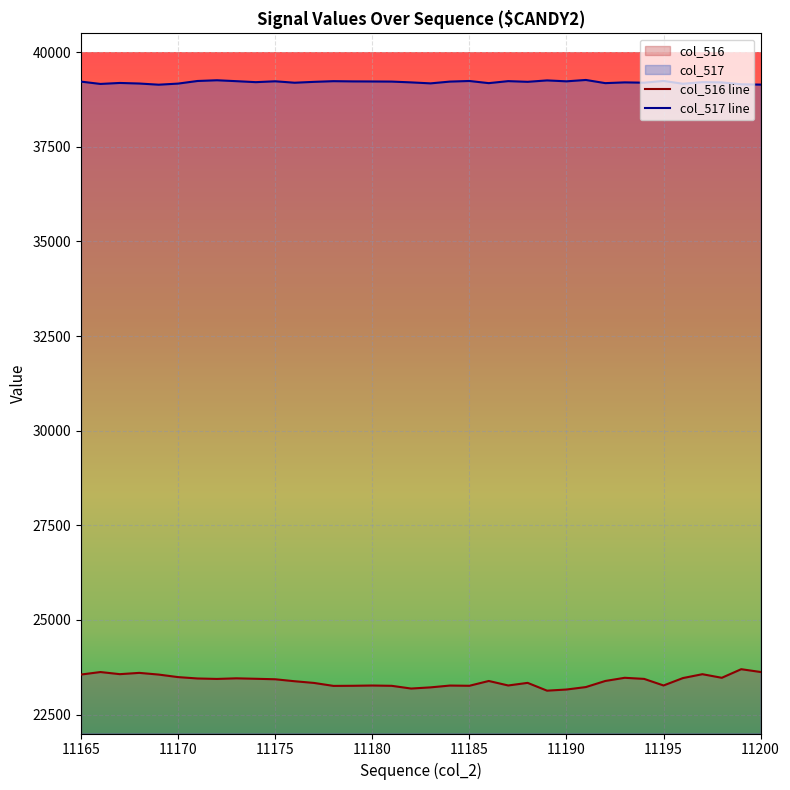

What is the average value of the col_517 series?

39209